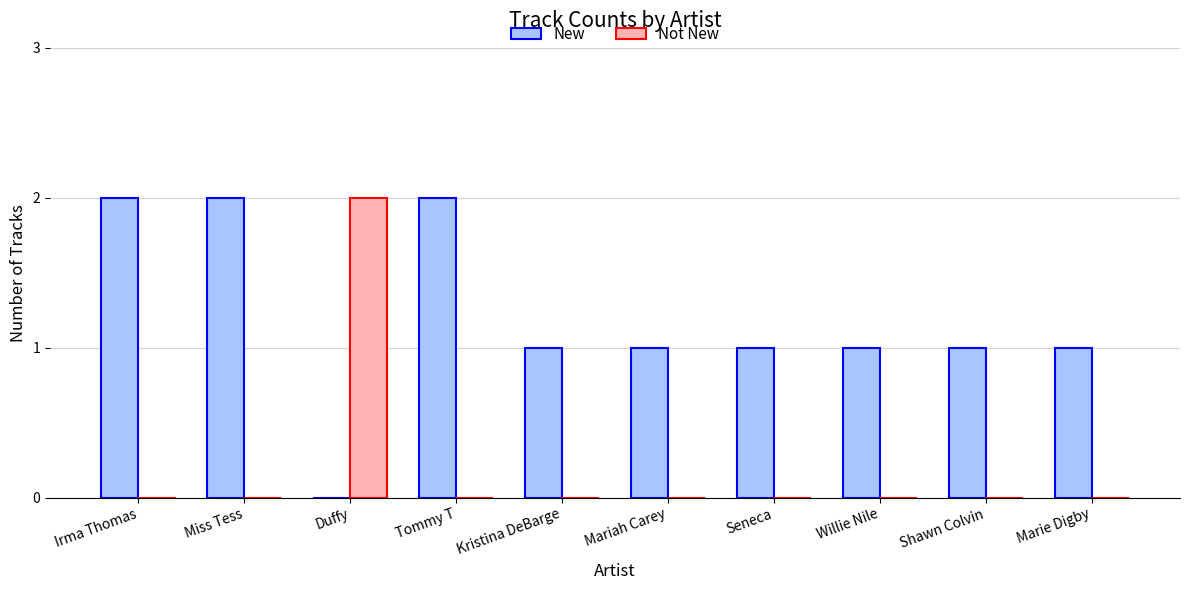

Which series changed the most between Duffy and Mariah Carey?

Not New